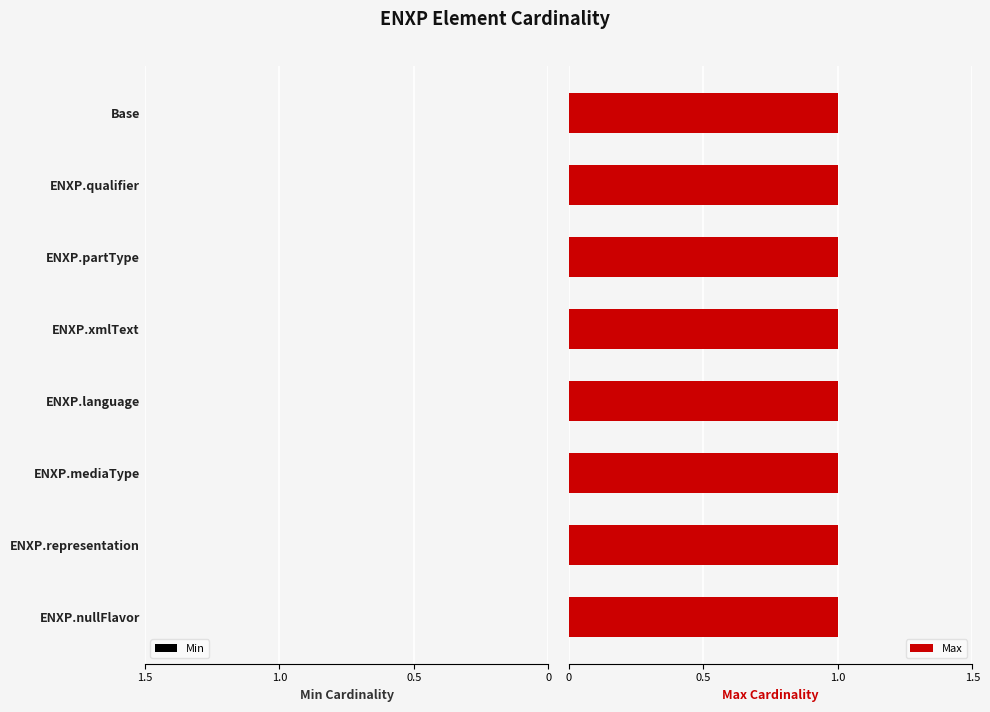

What value does the Max series have at ENXP.representation?

1